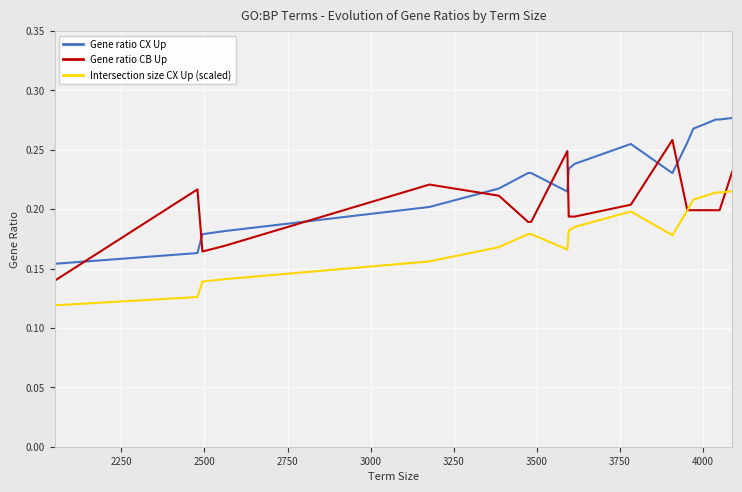

True or false: Gene ratio CX Up and Gene ratio CB Up cross at least once.

True